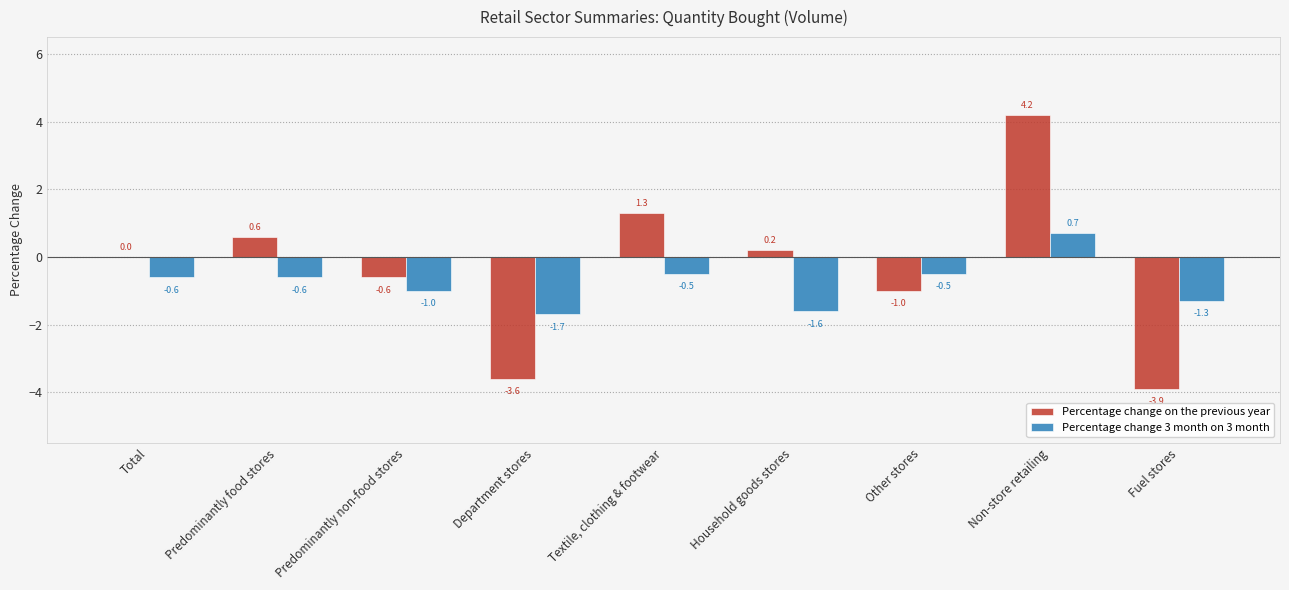

Is the value of Percentage change on the previous year at Predominantly non-food stores greater than the value of Percentage change 3 month on 3 month at Predominantly non-food stores?

Yes